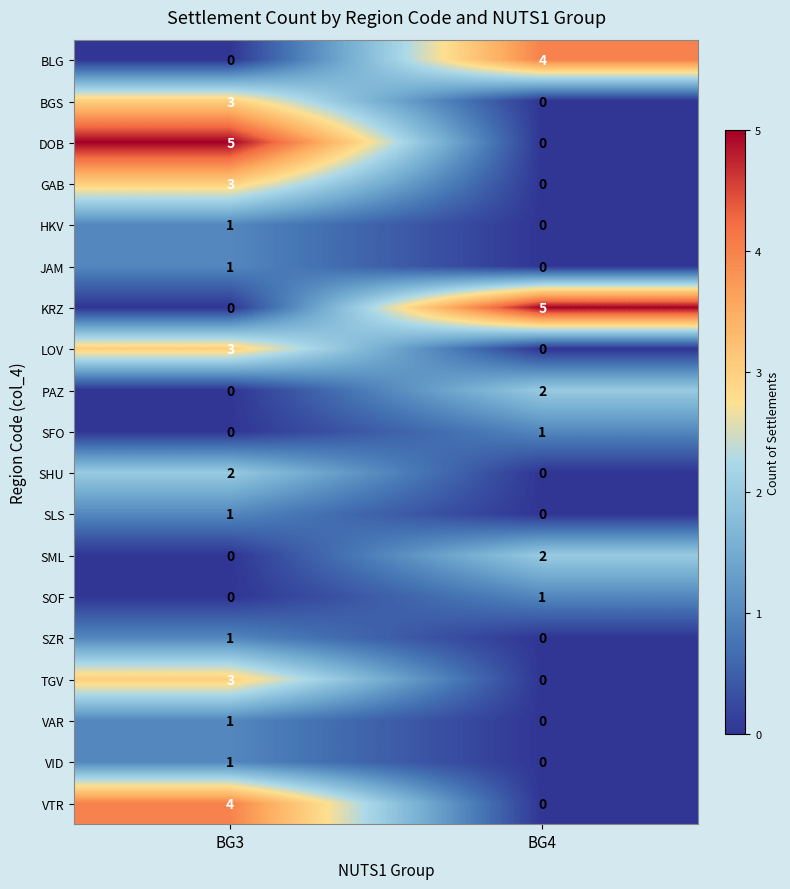

How many categories are shown in the chart?

2